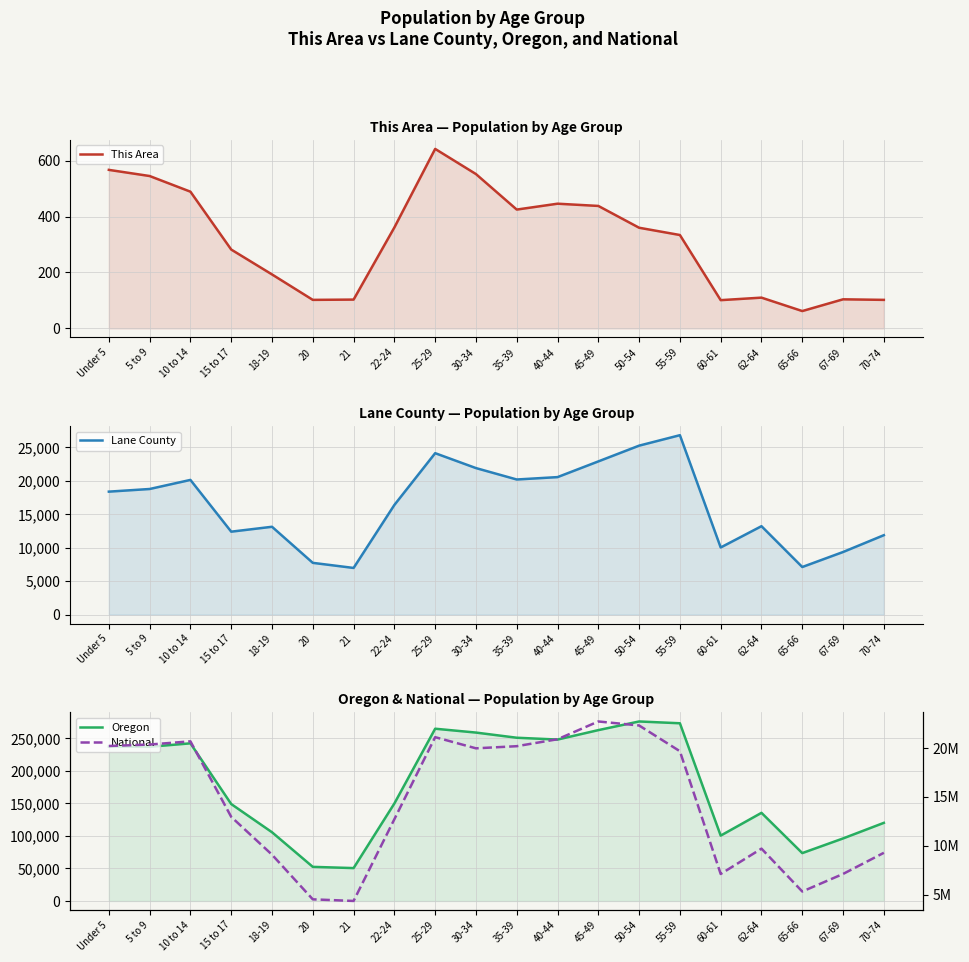

True or false: Oregon has a value of 419647 at 5 to 9.

False